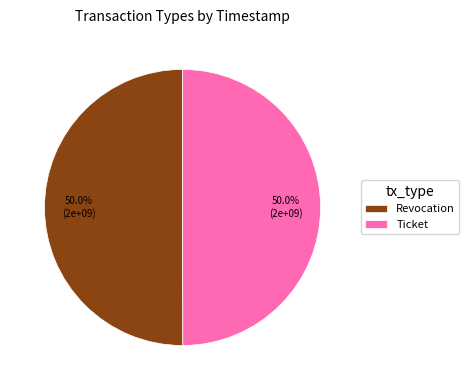

Is the sum of Ticket and Revocation greater than half?

Yes